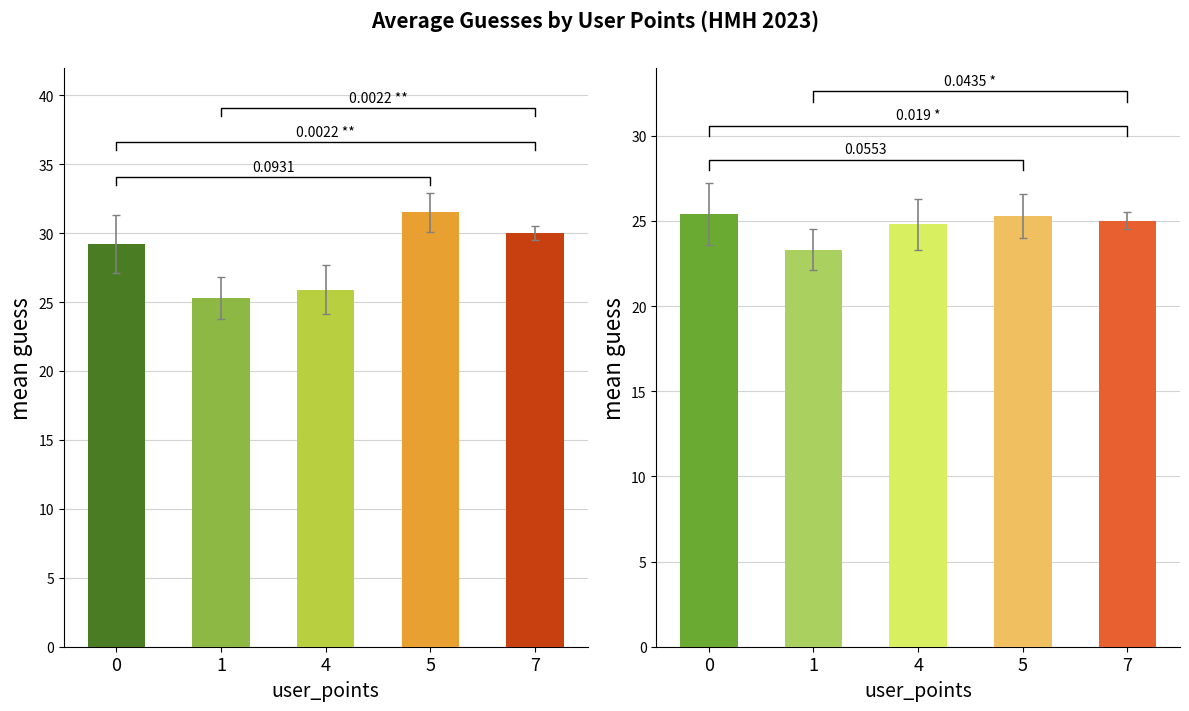

What is the total value across all series at 4?

50.7